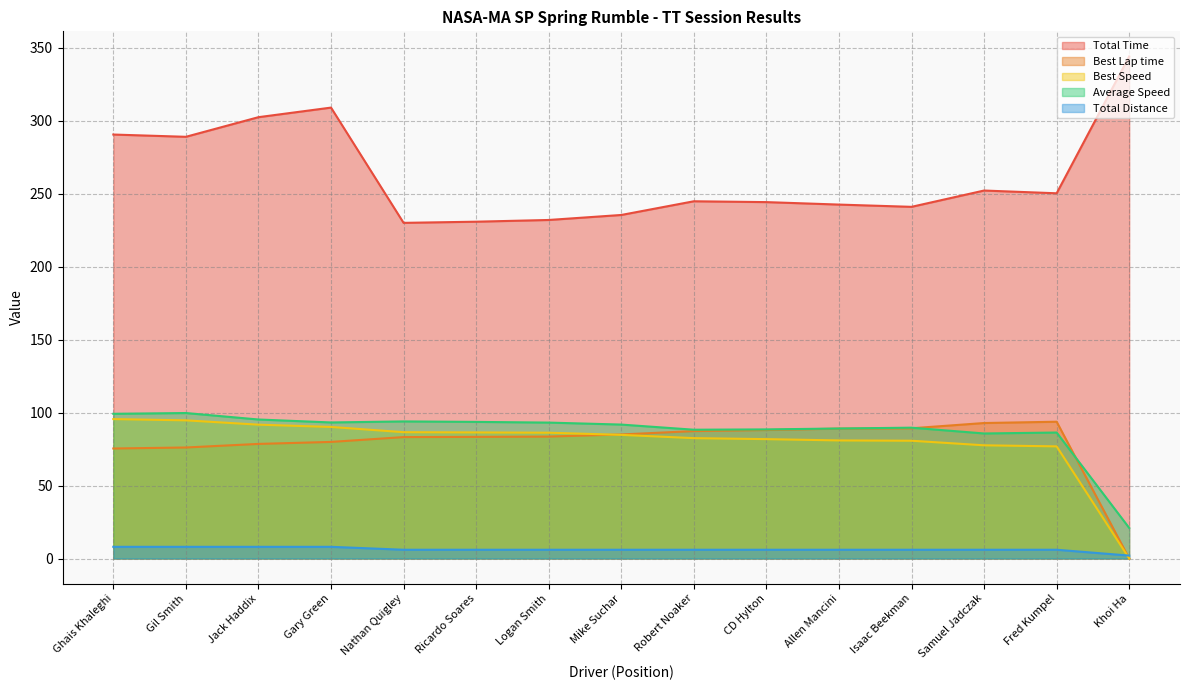

What is the sum of all Total Time values?

3937.7